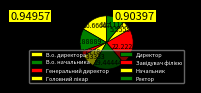

What is the total percentage of Ректор and В.о. директора?

27.8%